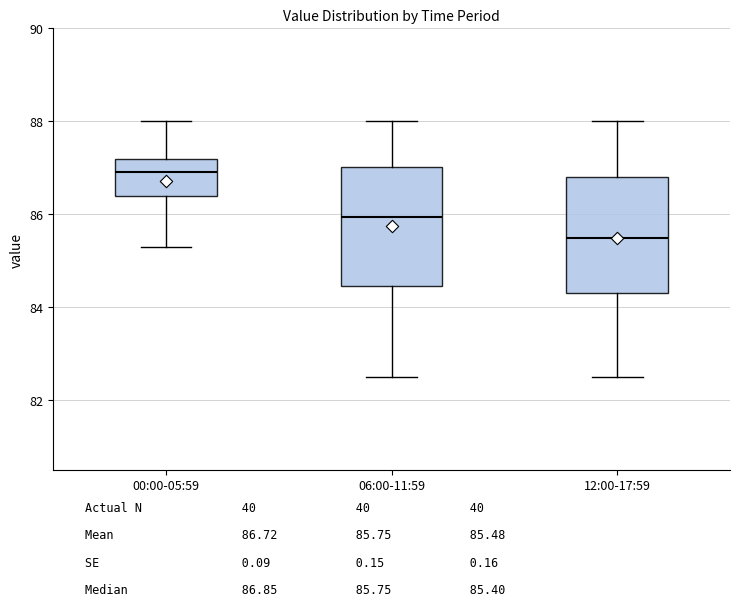

Reading left to right, transcribe this box plot: for each box, give where its median line is, the range the box spans, and where its two whiskers end, as read against the y-axis. The values are not printed on the chart, so give them approximately, as read against the axis.

00:00-05:59: median 87.0, box 86.4 to 87.2, whiskers 85.4 to 88.0
06:00-11:59: median 86.0, box 84.4 to 87.0, whiskers 82.6 to 88.0
12:00-17:59: median 85.6, box 84.4 to 86.8, whiskers 82.6 to 88.0